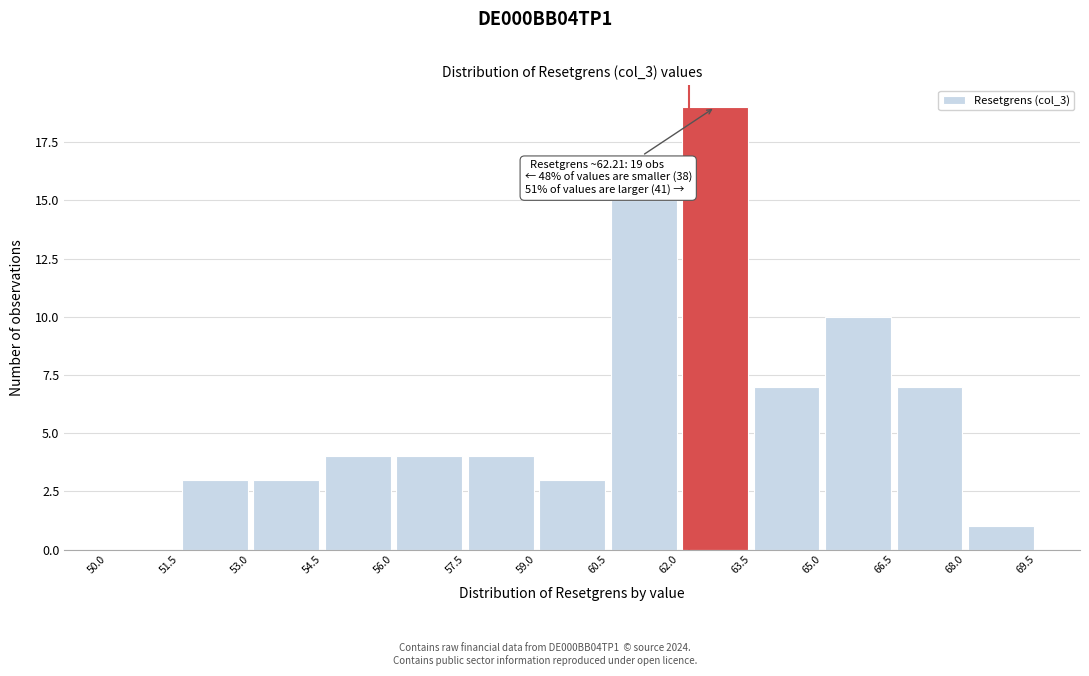

Over which range of the x-axis is the bar tallest?

62.0 to 63.5